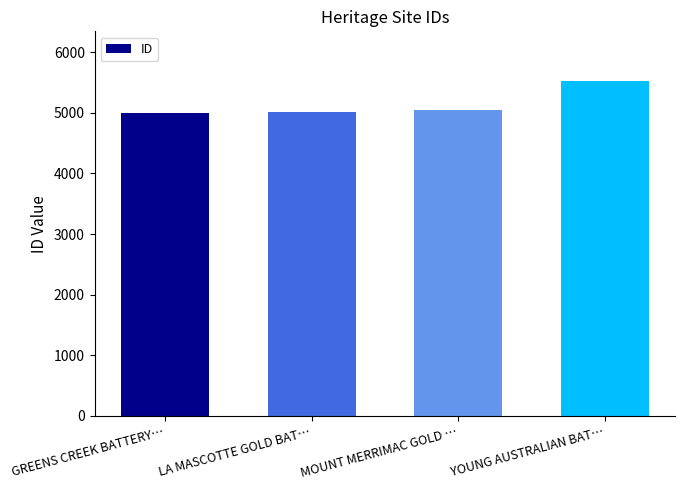

What is the difference between the values at GREENS CREEK BATTERY… and LA MASCOTTE GOLD BAT…?

17